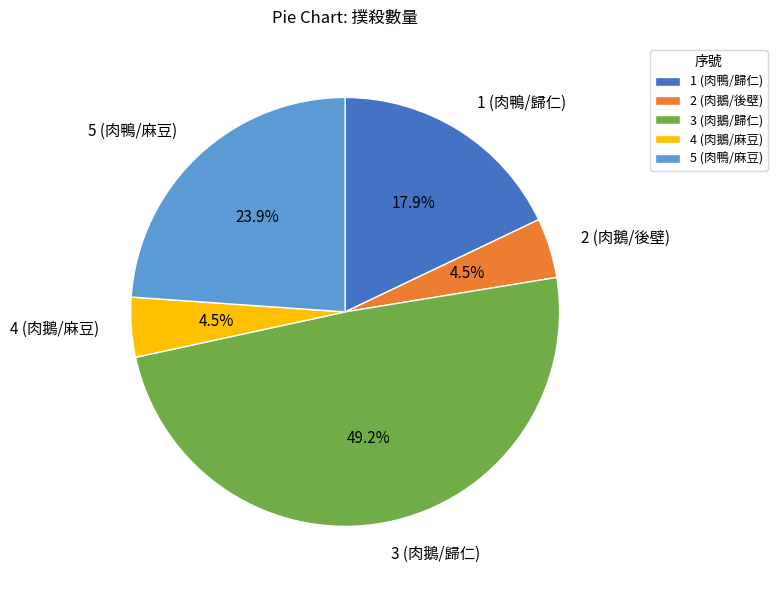

What is the ratio of the value at 2 (肉鵝/後壁) to the value at 3 (肉鵝/歸仁)?

0.1